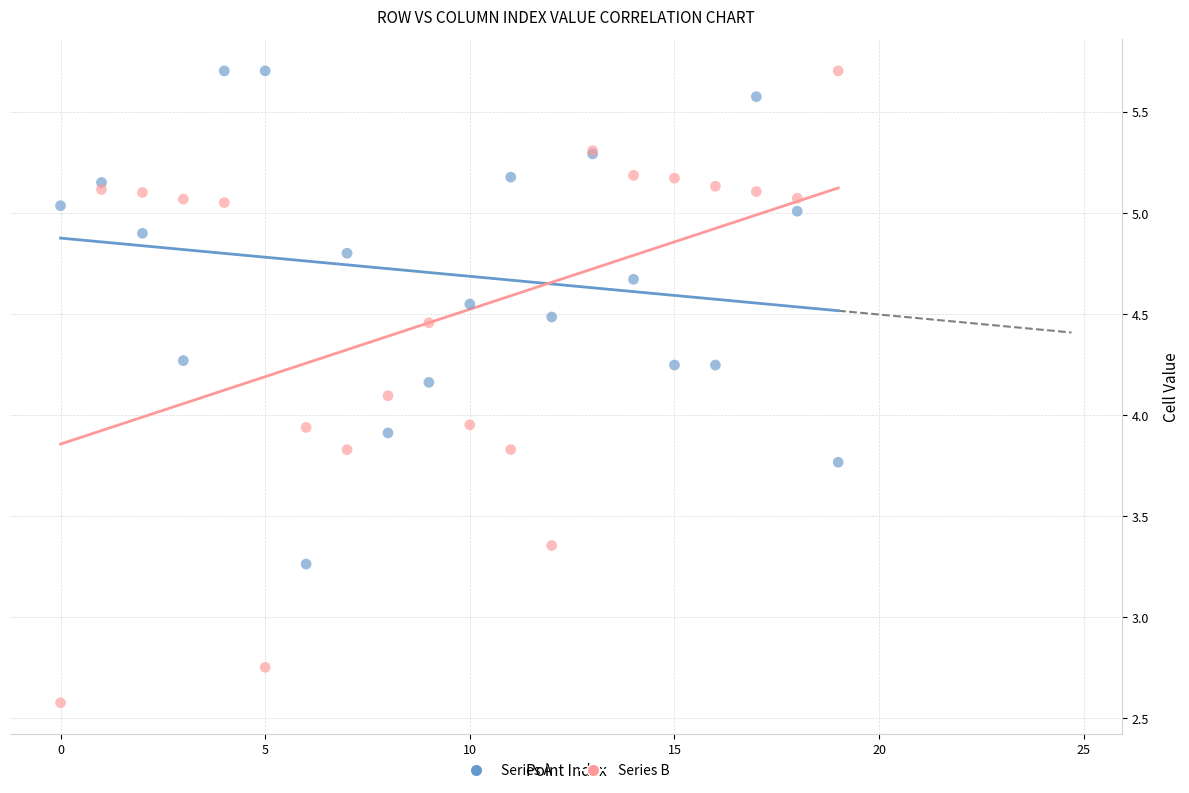

Which series has the widest spread of Y values?

Series B